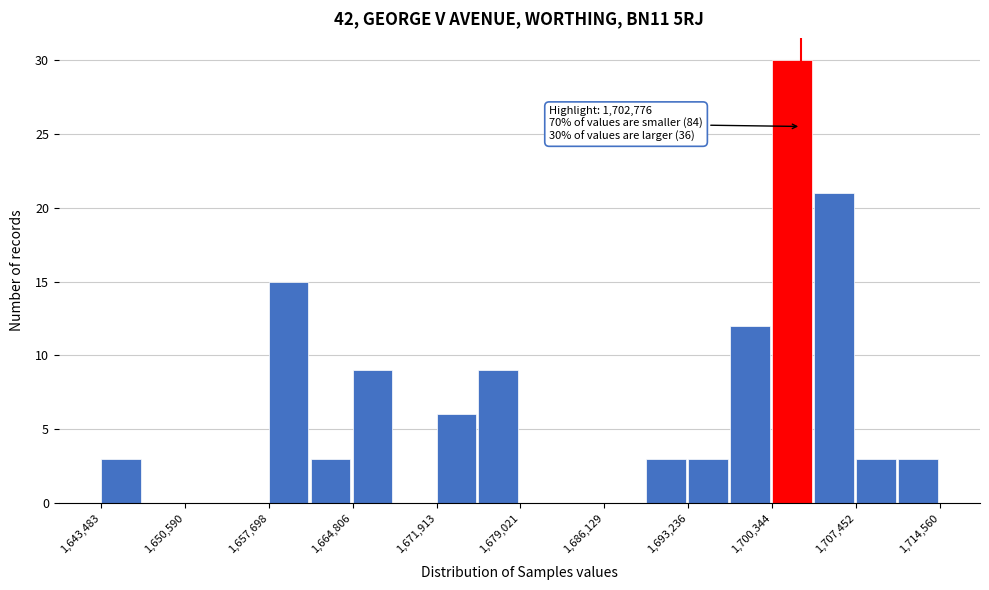

Around what value on the x-axis is the tallest bar? Give the approximate position of its centre, as read against the axis.

1702000